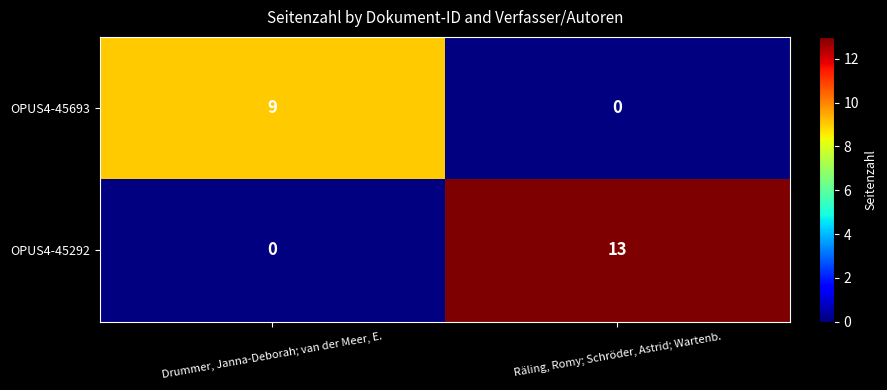

At how many categories does at least one series exceed 10?

1